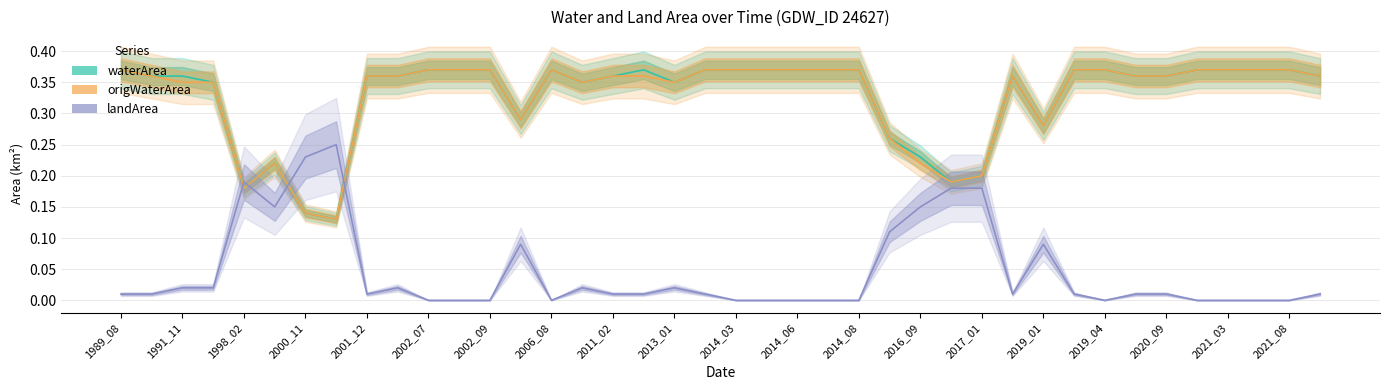

How many interior local peaks does the waterArea series have?

4